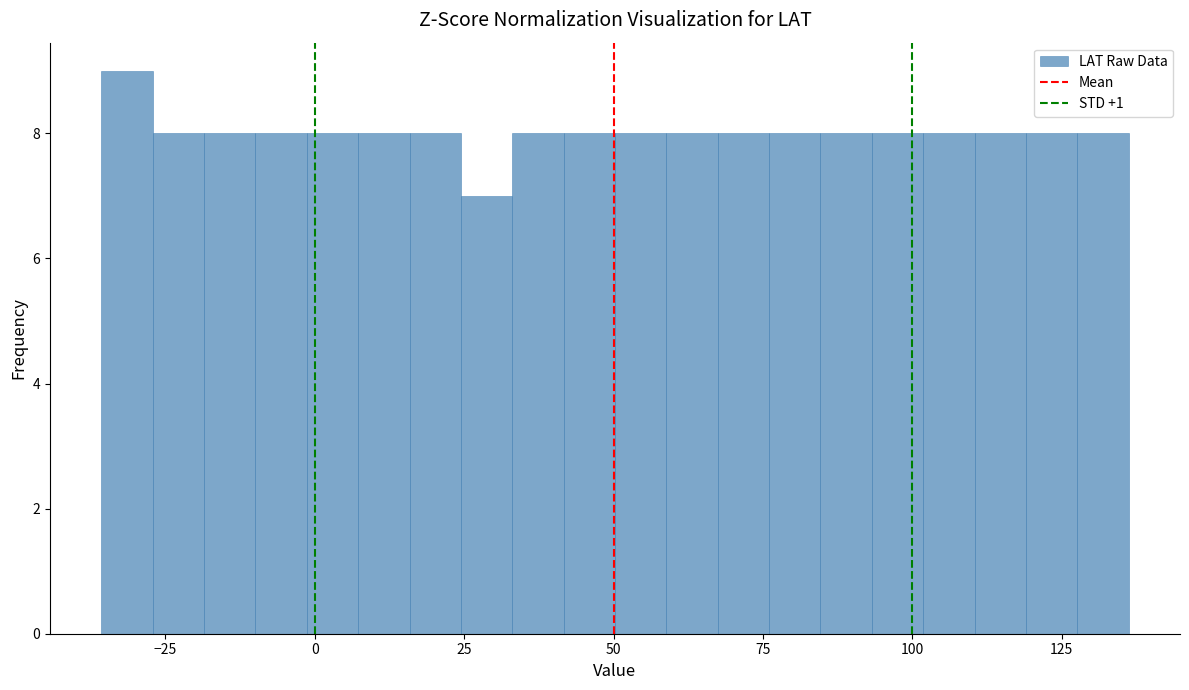

Read against the x-axis, roughly where is the centre of the tallest bar?

-30